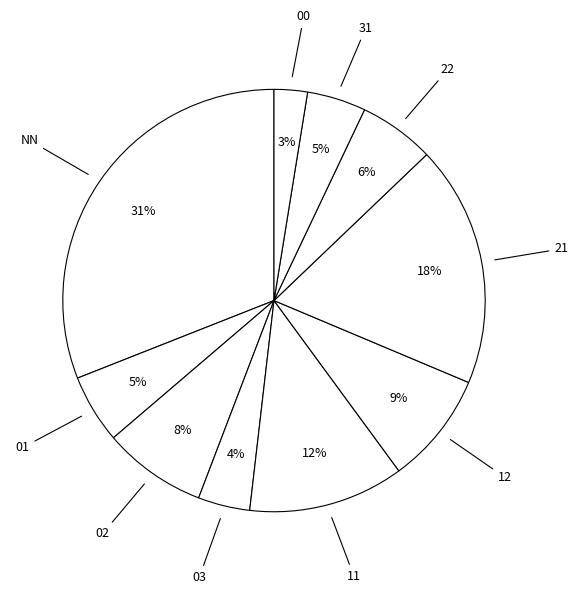

To the nearest percent, what is the difference between the largest and smallest slice percentages?

28%